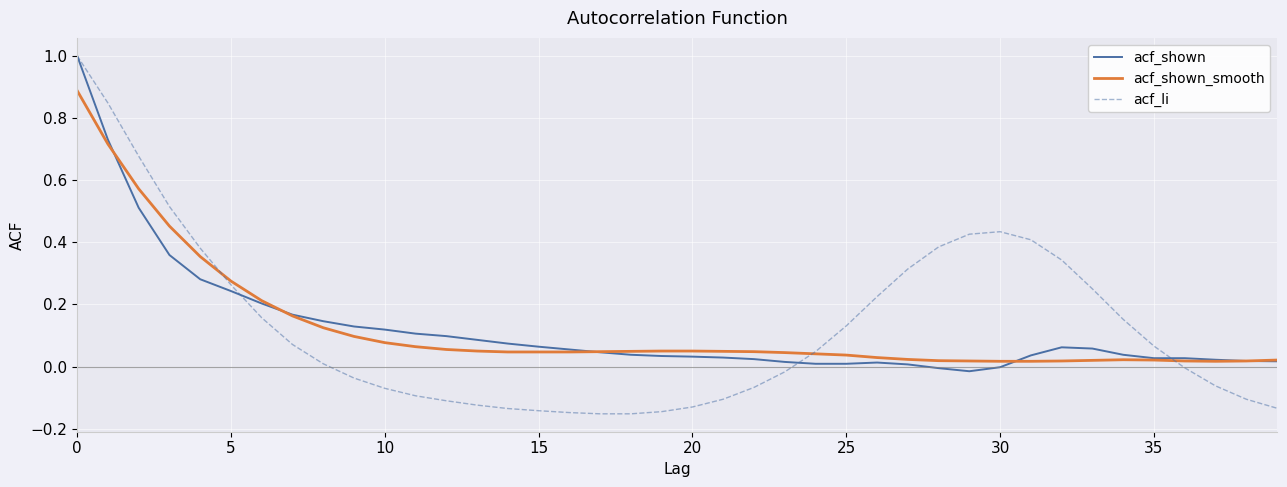

How many lines are shown in the chart?

3